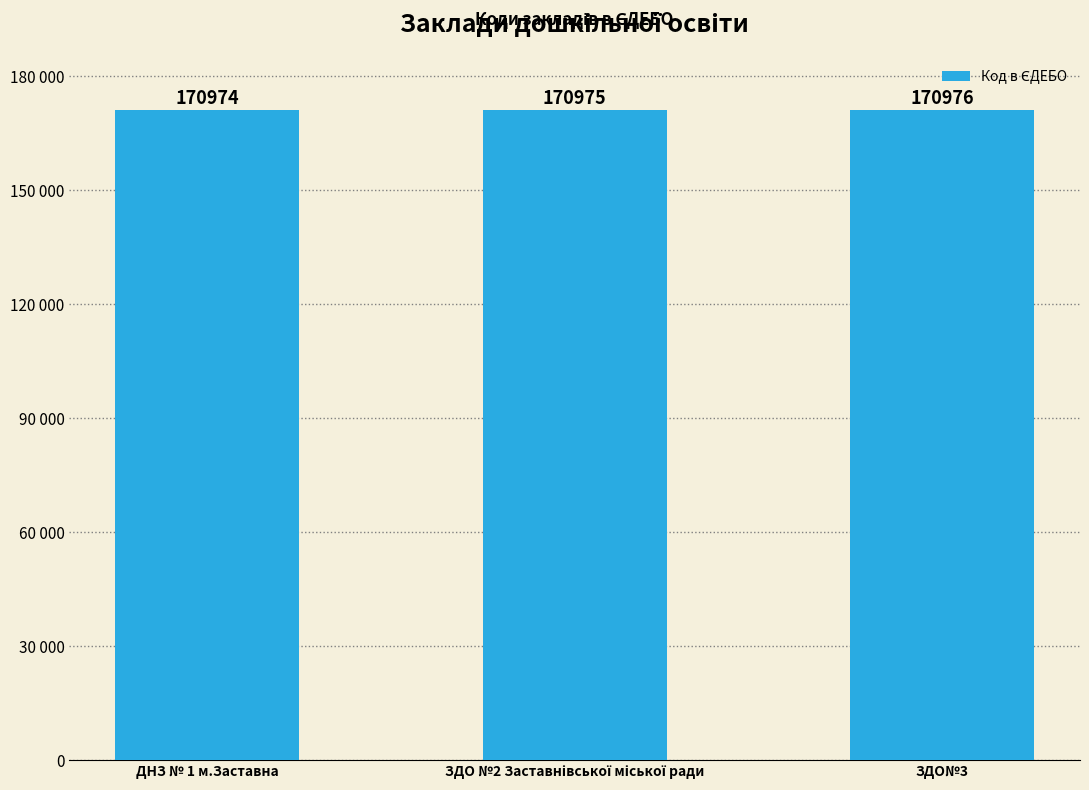

What is the change in value from ДНЗ № 1 м.Заставна to ЗДО №2 Заставнівської міської ради?

+1